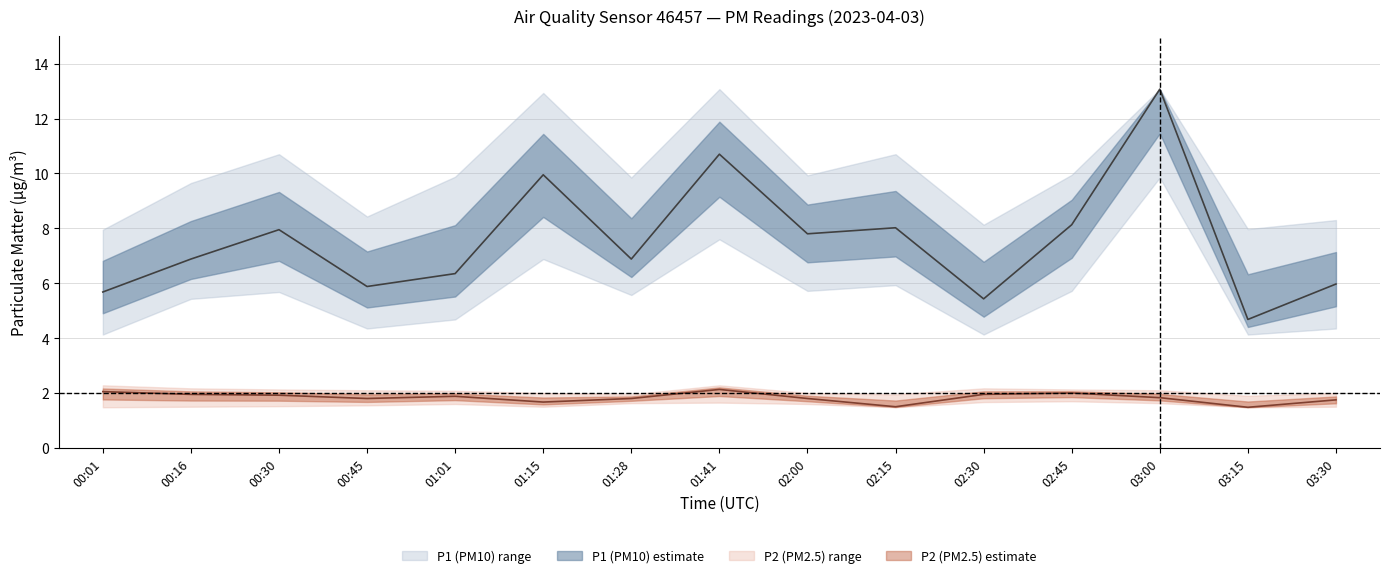

Reading left to right, extract all data points from this chart.

P1: 5.7	6.9	8.0	5.9	6.3	9.9	6.9	10.7	7.8	8.0	5.4	8.1	13.1	4.7	6.0
P1_upper: 8.0	9.7	10.7	8.4	9.9	12.9	9.8	13.1	9.9	10.7	8.1	9.9	13.1	8.0	8.3
P1_lower: 4.1	5.4	5.7	4.3	4.7	6.9	5.6	7.6	5.7	5.9	4.1	5.7	9.8	4.1	4.3
P2: 2.0	1.9	1.9	1.8	1.9	1.7	1.8	2.1	1.8	1.5	1.9	2.0	1.8	1.5	1.8
P2_upper: 2.3	2.2	2.1	2.1	2.1	2.0	1.9	2.3	2.0	1.9	2.2	2.1	2.1	1.9	2.0
P2_lower: 1.5	1.5	1.5	1.6	1.6	1.5	1.6	1.6	1.6	1.5	1.7	1.7	1.6	1.5	1.5